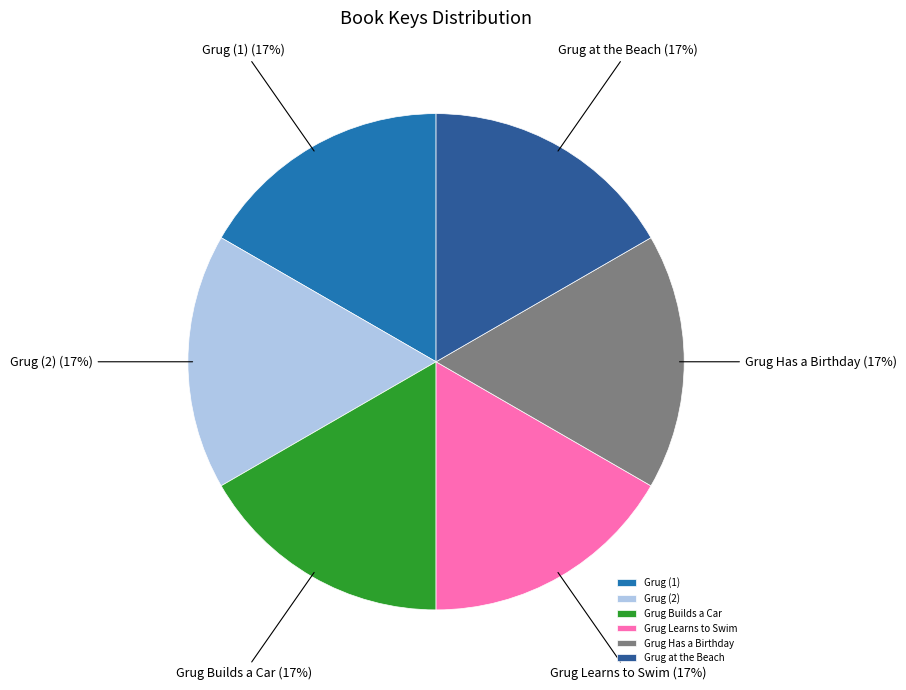

Is the sum of Grug Has a Birthday and Grug Learns to Swim greater than half?

No